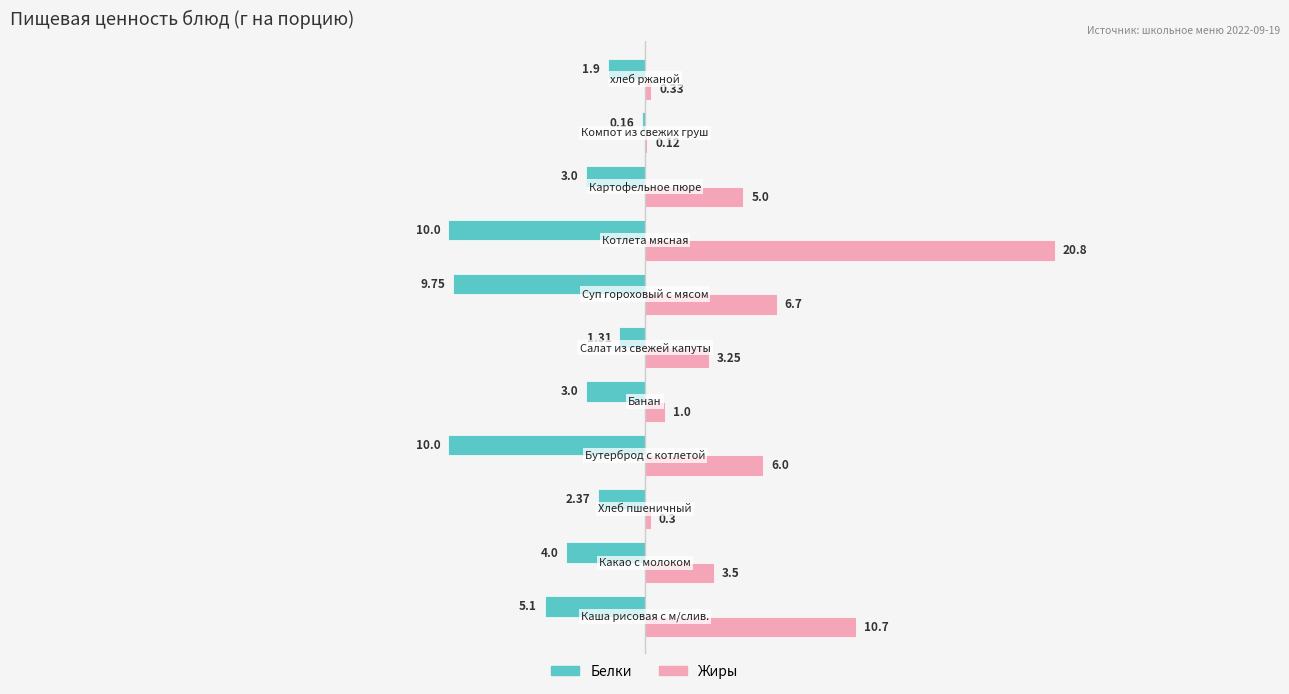

Which series has the largest total across all categories?

Жиры